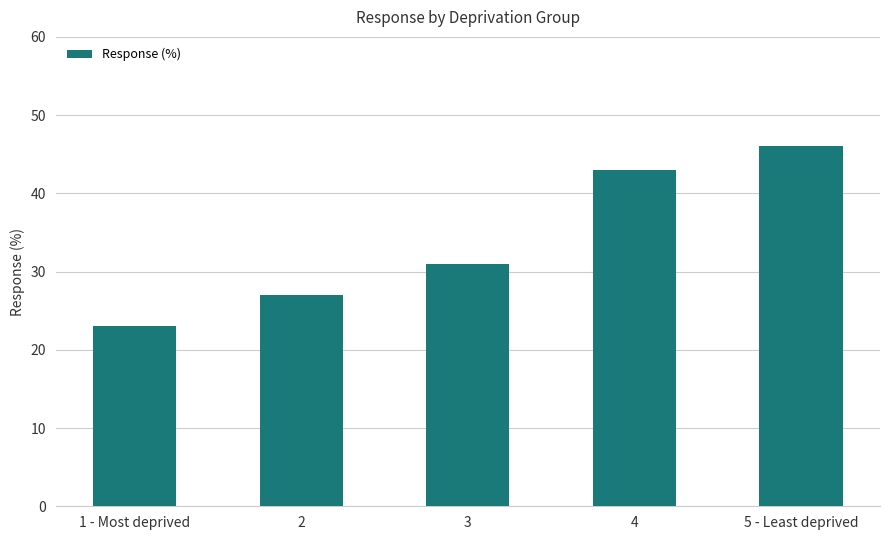

Reading left to right, extract all data points from this chart.

1 - Most deprived=23	2=27	3=31	4=43	5 - Least deprived=46